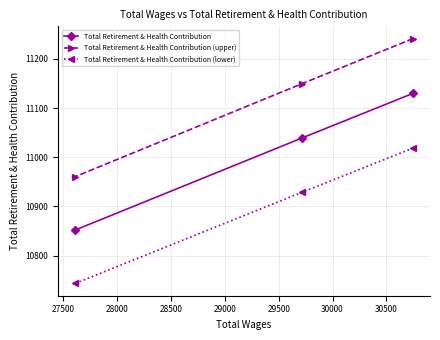

What is the difference between the maximum and minimum values in the Total Retirement & Health Contribution (lower) series?

275.2